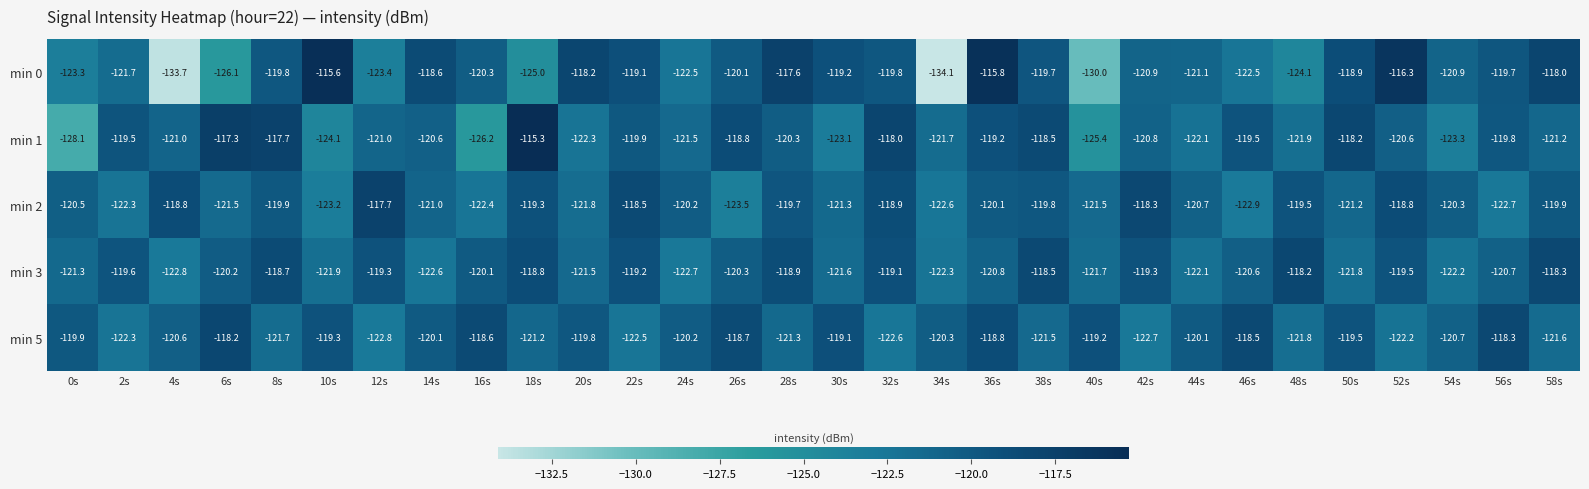

What is the maximum value shown in the chart?

-115.3